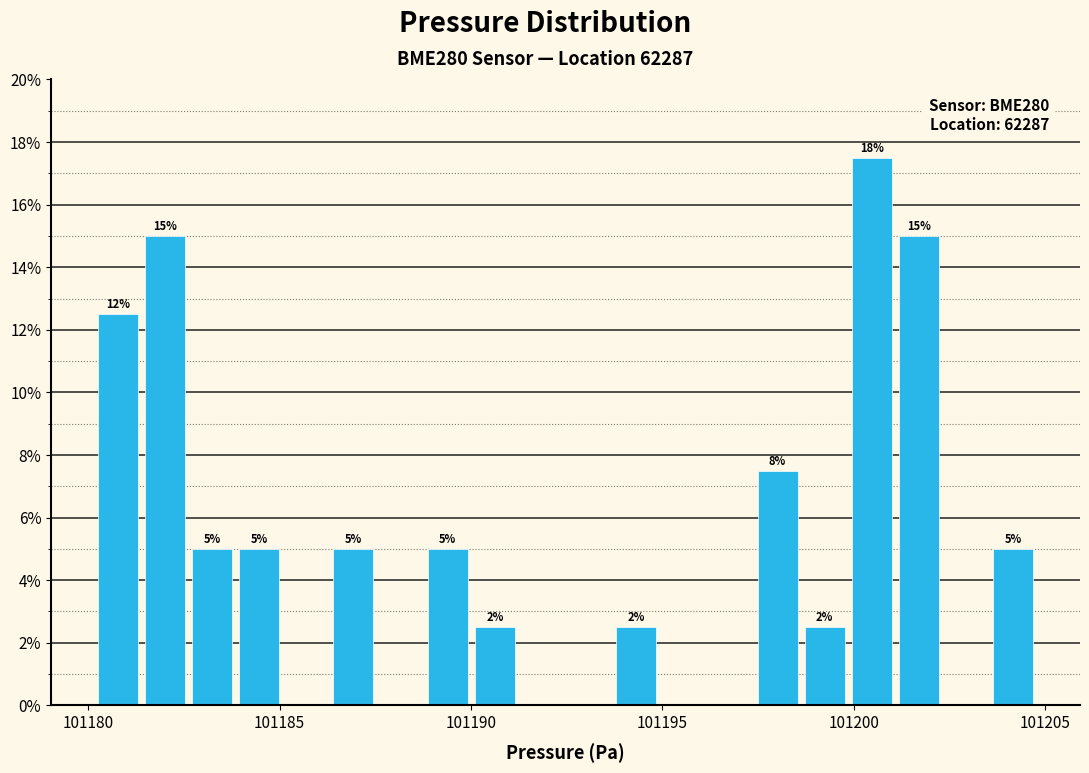

Around what value on the x-axis is the tallest bar? Give the approximate position of its centre, as read against the axis.

101200.5